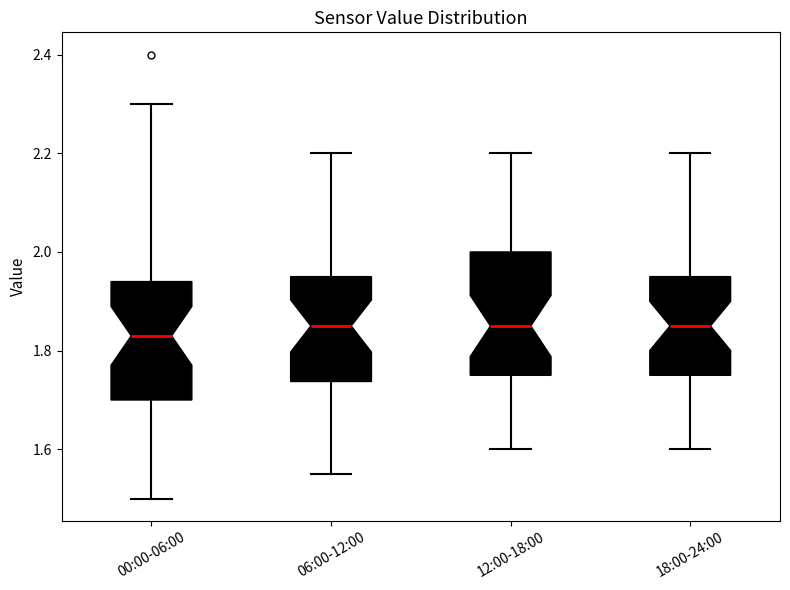

Where does the lower whisker of the box for 18:00-24:00 end on the y-axis? The values are not printed on the chart, so give them approximately, as read against the axis.

1.60